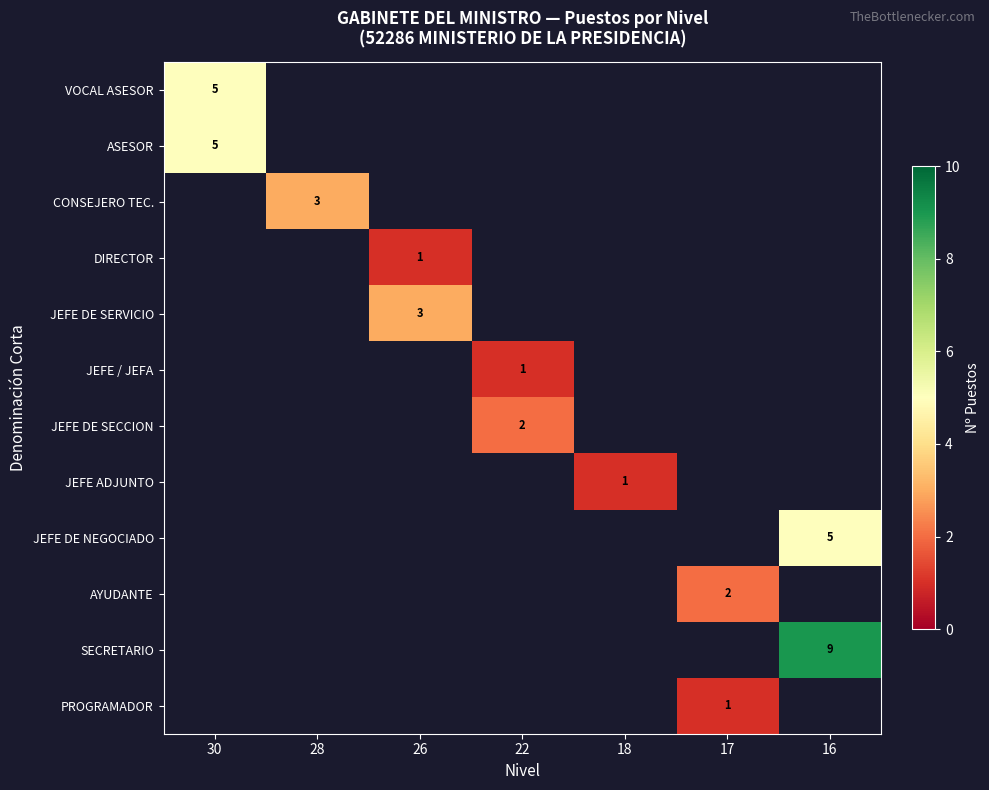

True or false: PROGRAMADOR has a value of 1 at 17.

True